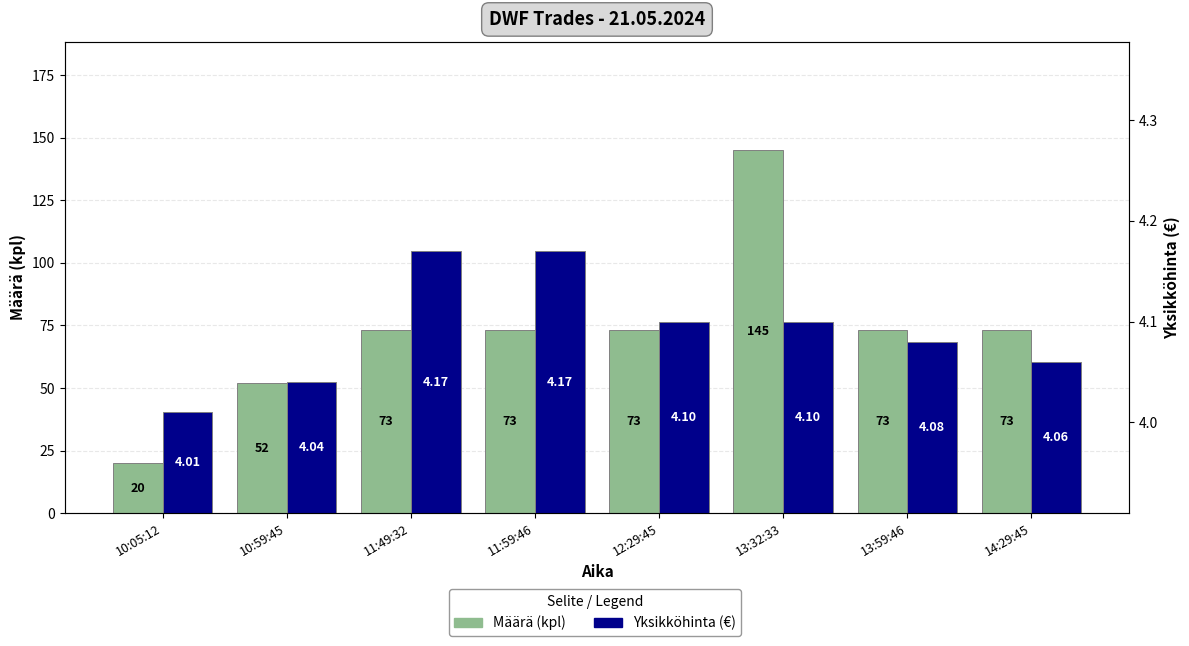

What position from the left is 13:32:33?

6